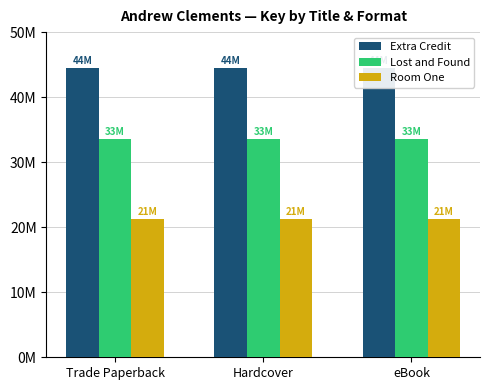

Which series has the widest spread of values?

Extra Credit